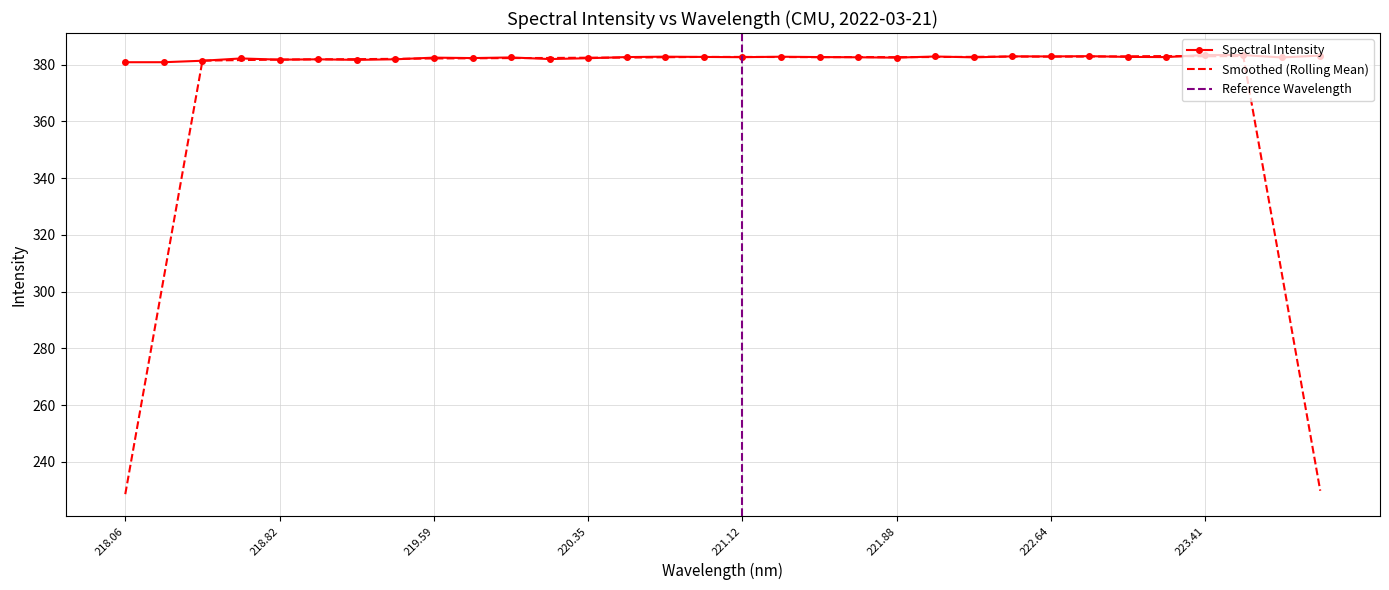

Is it true that Spectral Intensity equals 381.8 at 218.82?

True